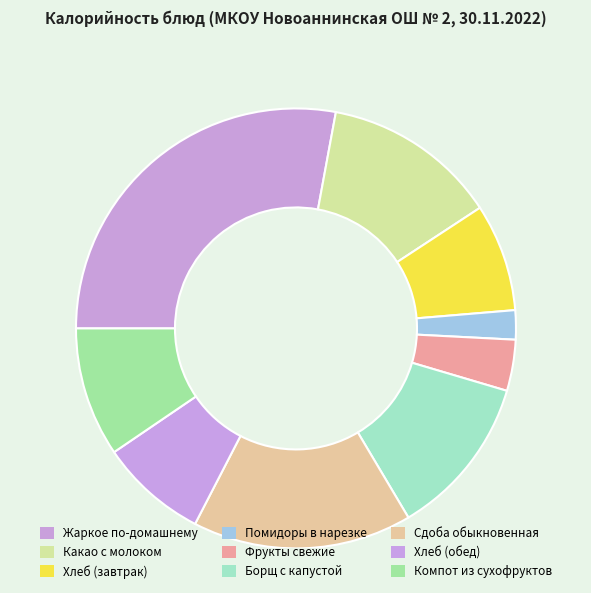

Is it true that Помидоры в нарезке is 2% of the pie?

True